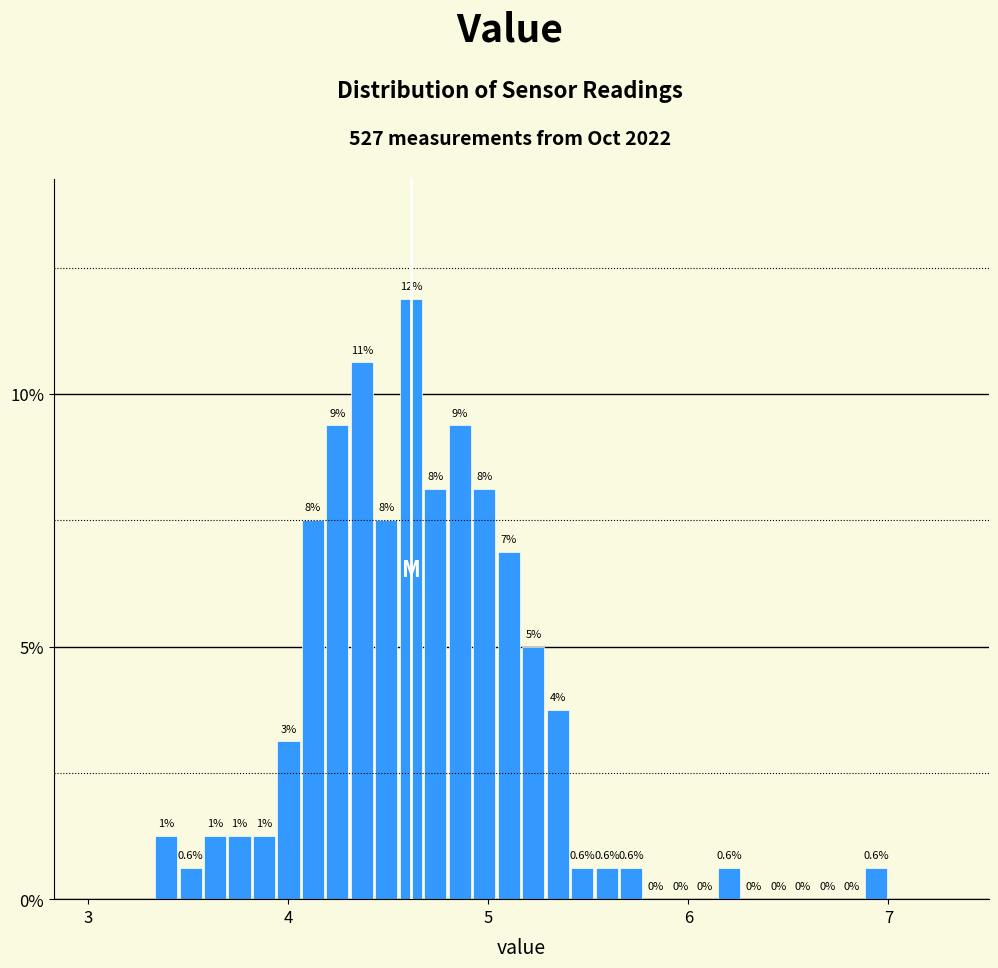

Read against the x-axis, roughly where is the centre of the tallest bar?

4.6